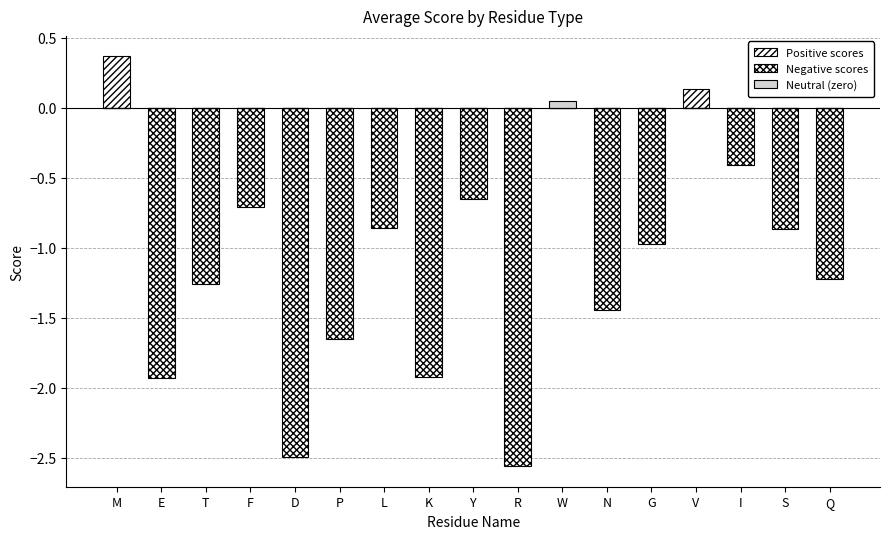

What is the label of the 1st bar from the right?

Q